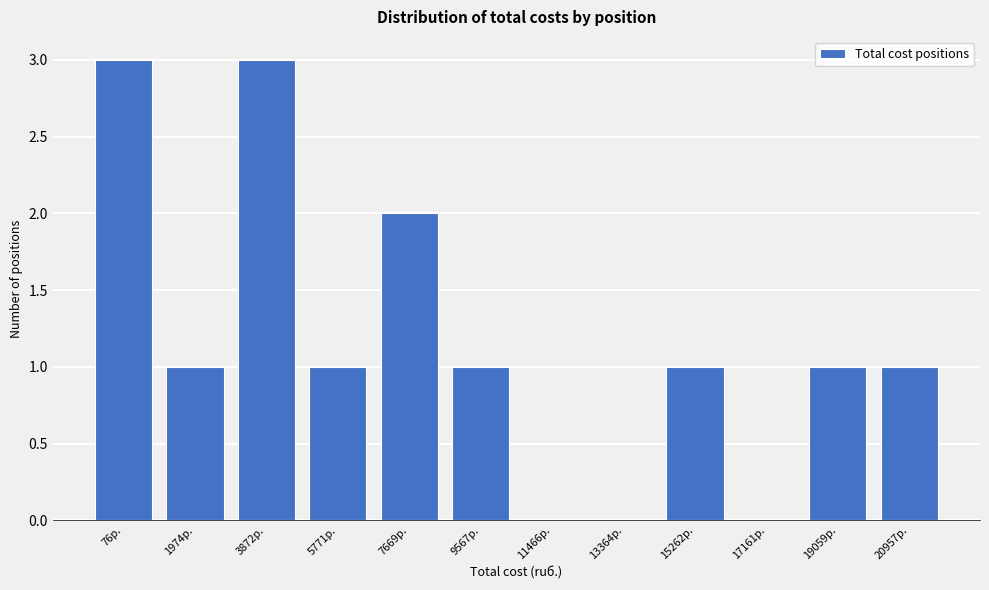

Reading left to right, what are all the values shown in this chart?

76р.=3	1974р.=1	3872р.=3	5771р.=1	7669р.=2	9567р.=1	11466р.=0	13364р.=0	15262р.=1	17161р.=0	19059р.=1	20957р.=1